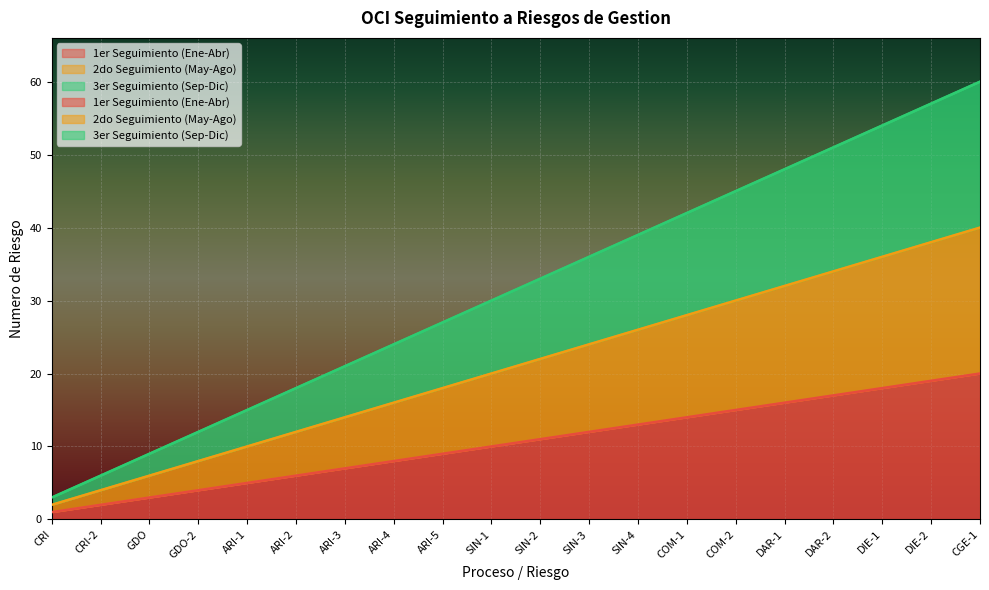

Count the number of categories in the chart.

20